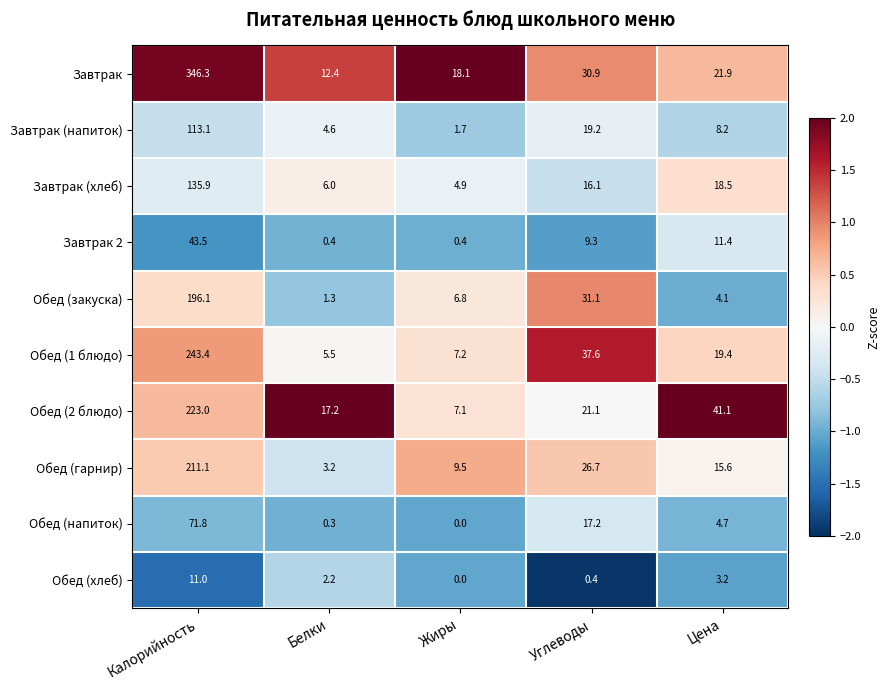

What is the average value of the Обед (2 блюдо) series?

61.9